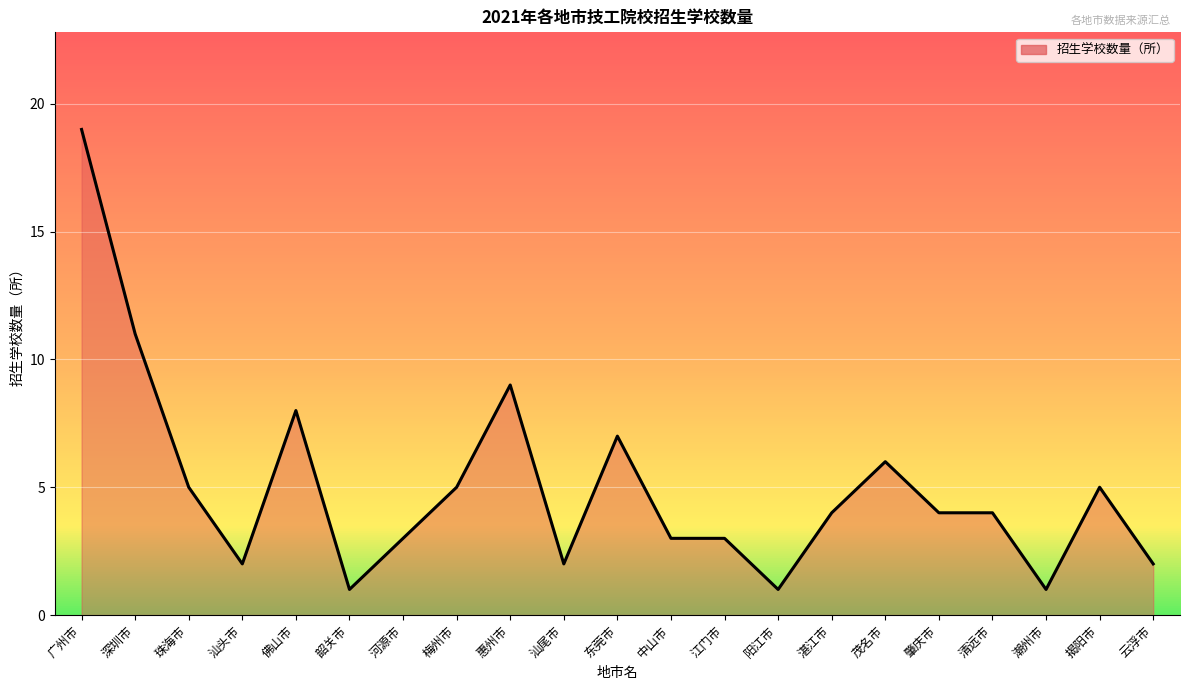

Reading left to right, list all the values displayed in this chart.

广州市=19	深圳市=11	珠海市=5	汕头市=2	佛山市=8	韶关市=1	河源市=3	梅州市=5	惠州市=9	汕尾市=2	东莞市=7	中山市=3	江门市=3	阳江市=1	湛江市=4	茂名市=6	肇庆市=4	清远市=4	潮州市=1	揭阳市=5	云浮市=2